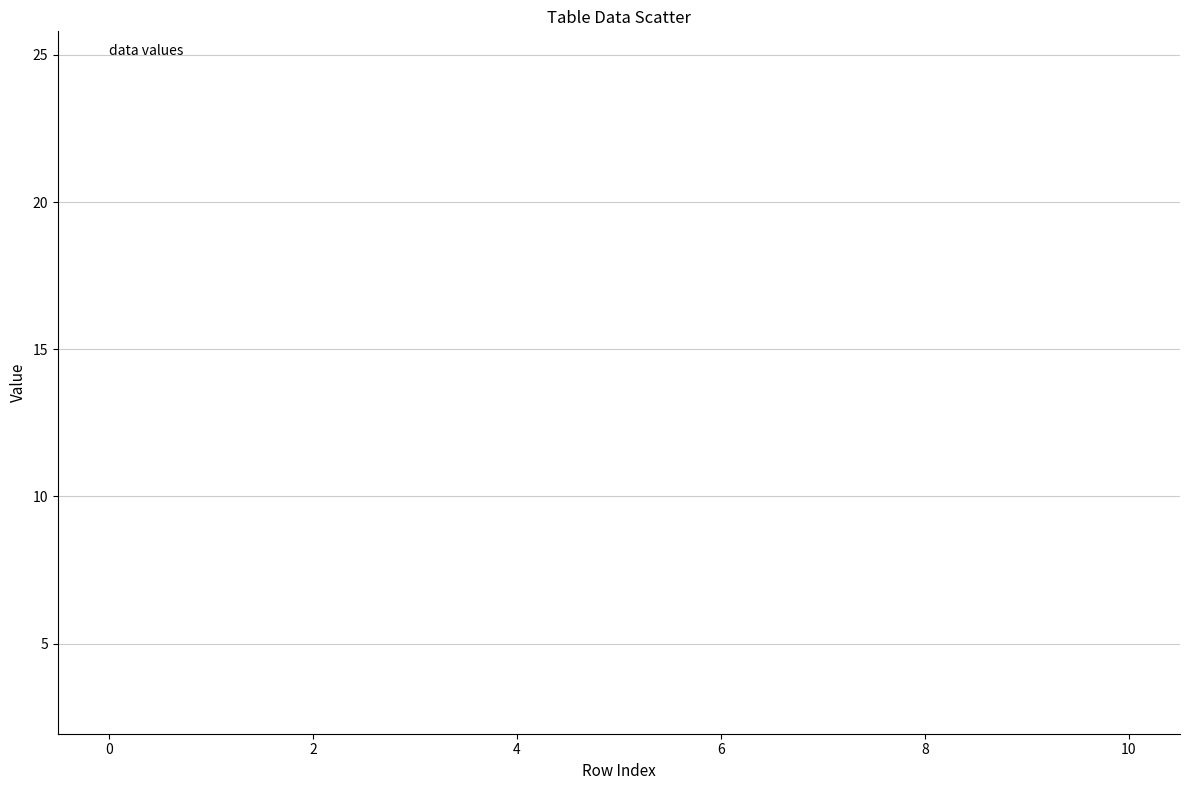

What is the range of Y values (max minus min)?

21.7